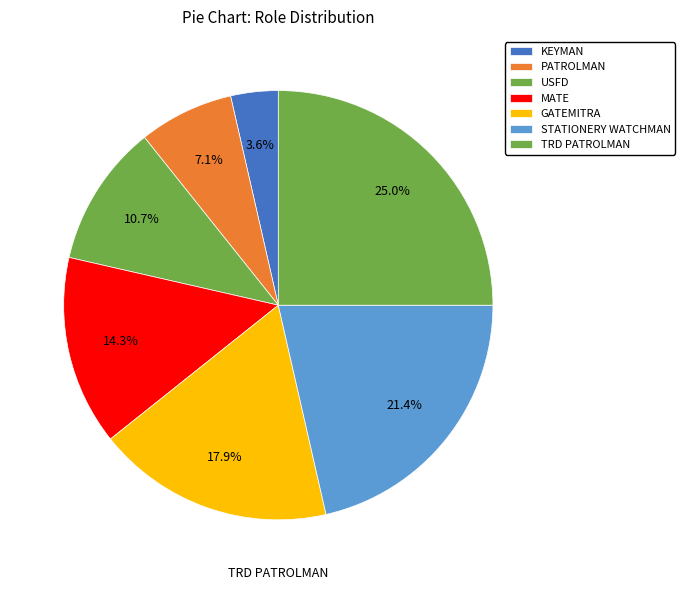

What percentage is the USFD slice, to the nearest percent?

11%